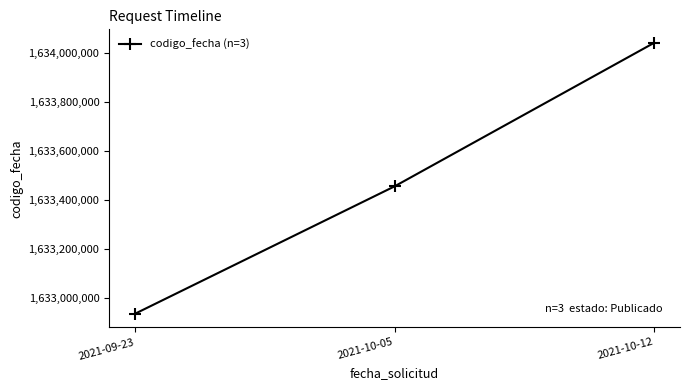

What is the change in value from 2021-09-23 to 2021-10-12?

+1104907